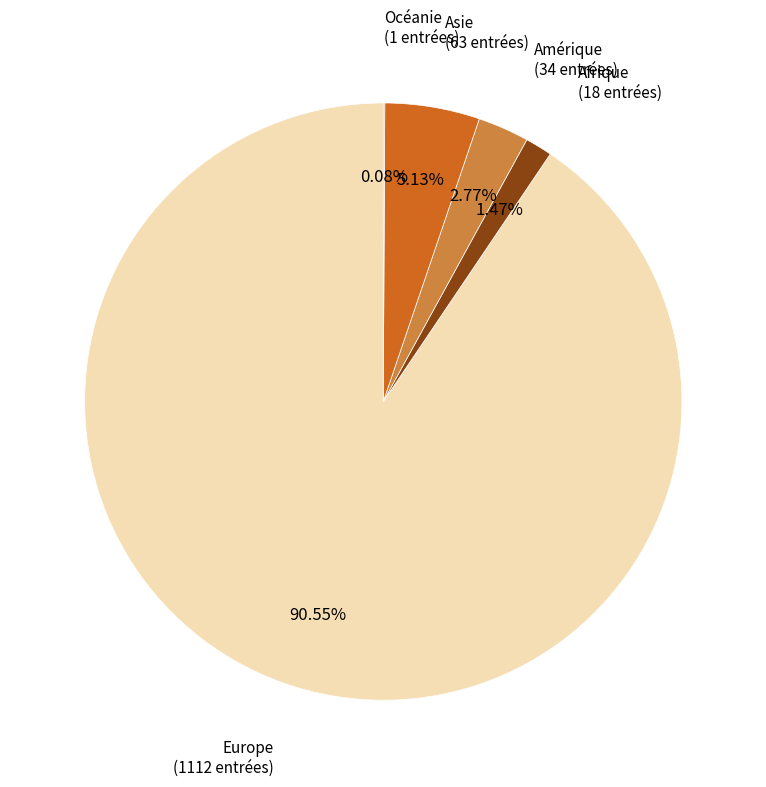

To the nearest percent, what is the combined percentage of Asie and Amérique?

8%